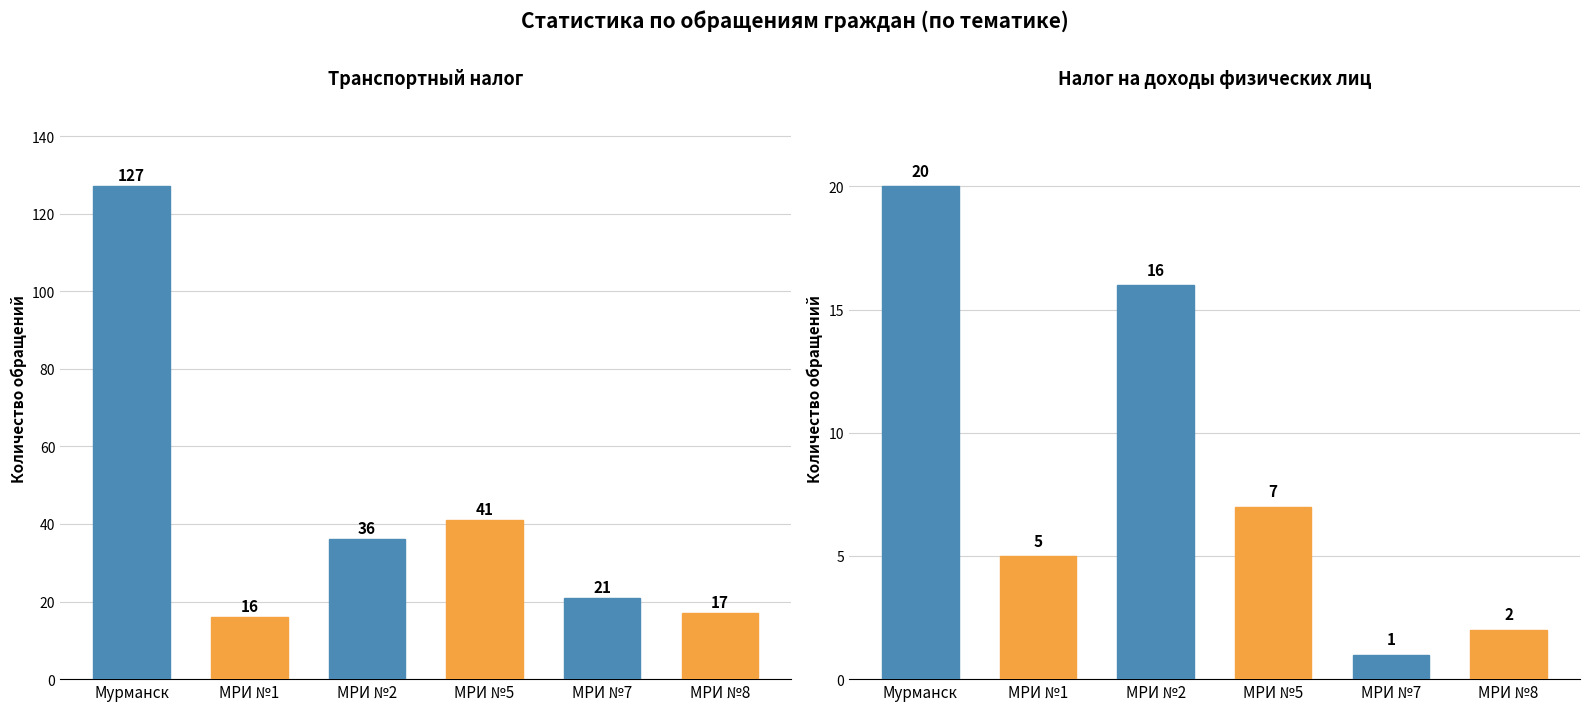

Rank the series at МРИ №8 from highest to lowest value.

Транспортный налог, Налог на доходы физических лиц